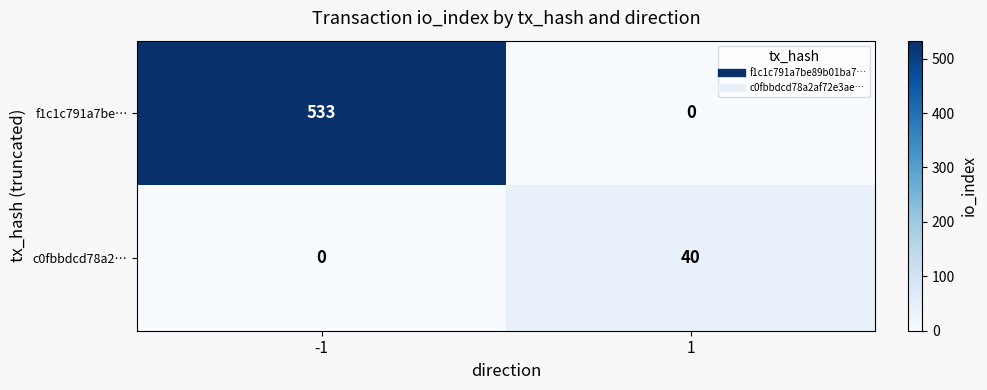

What is the average value of the c0fbbdcd78a2… series?

20